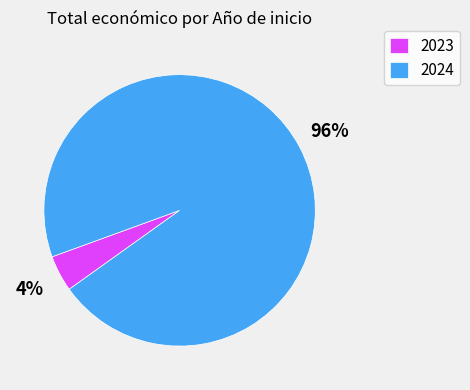

Is there a majority slice in this chart?

Yes